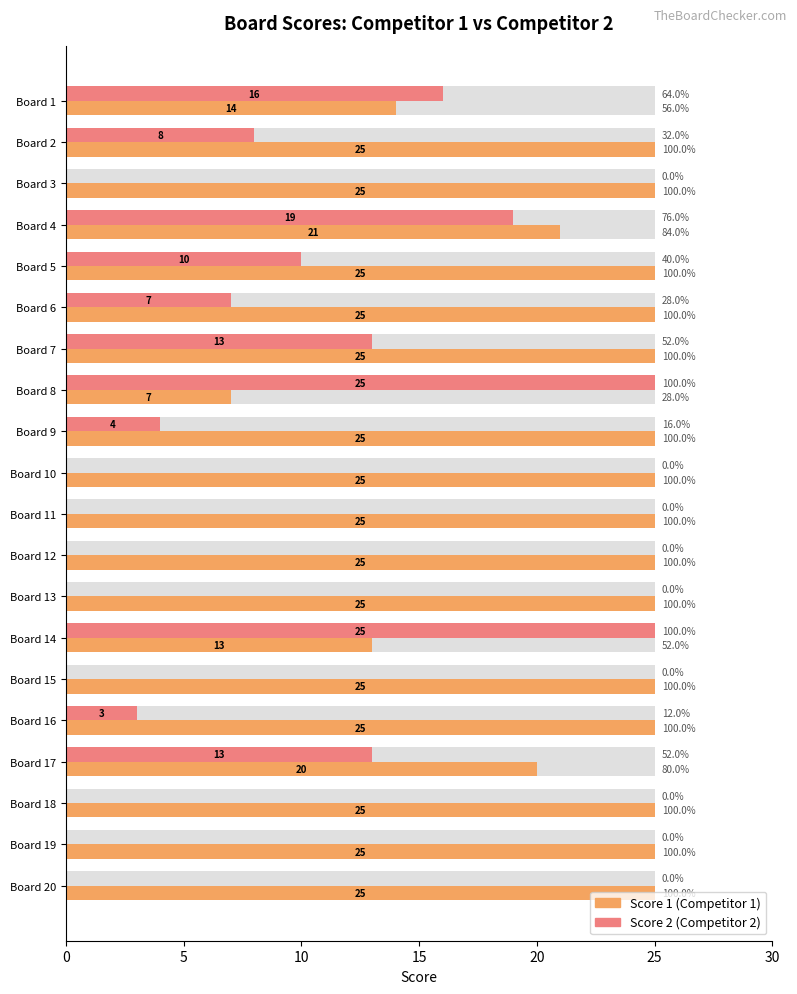

Are the bars horizontal?

Yes